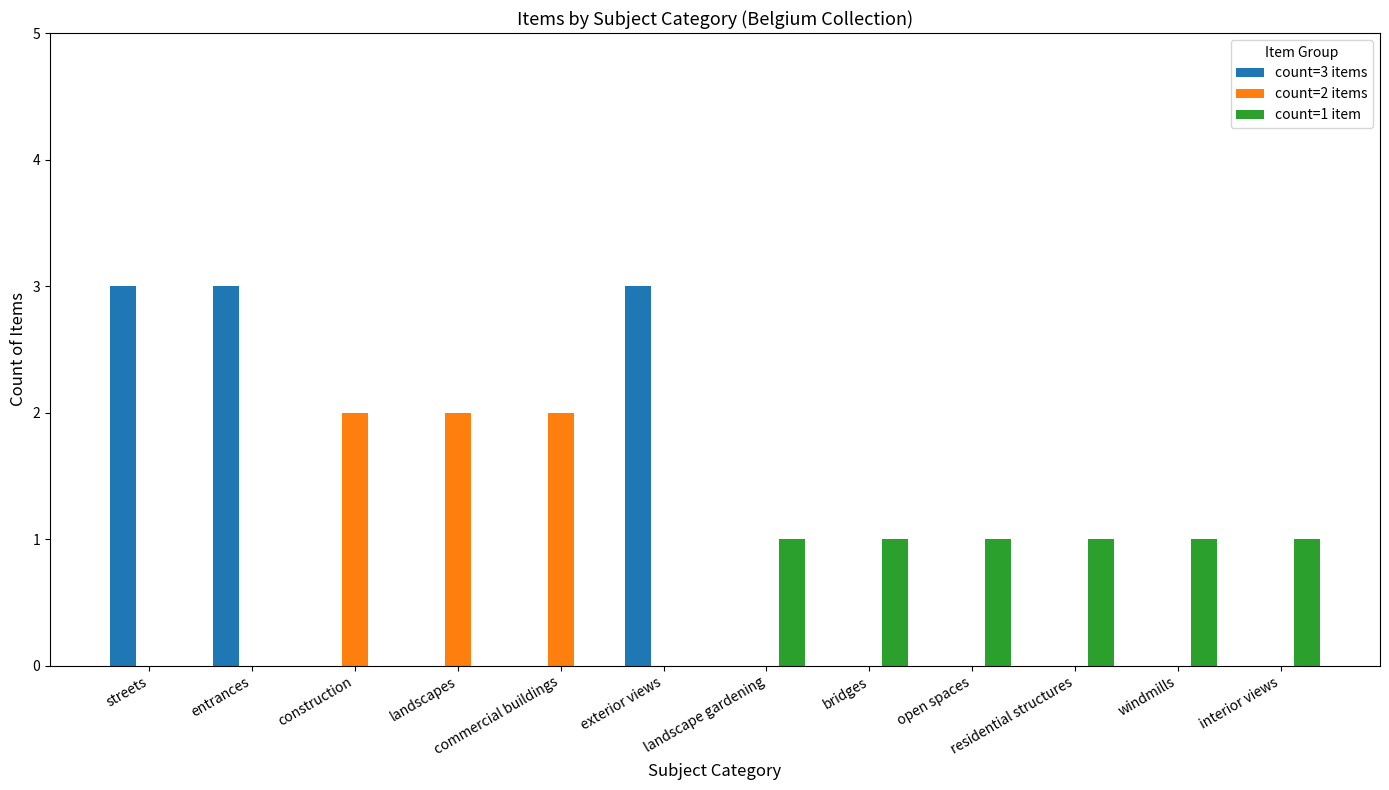

Are the bars horizontal?

No